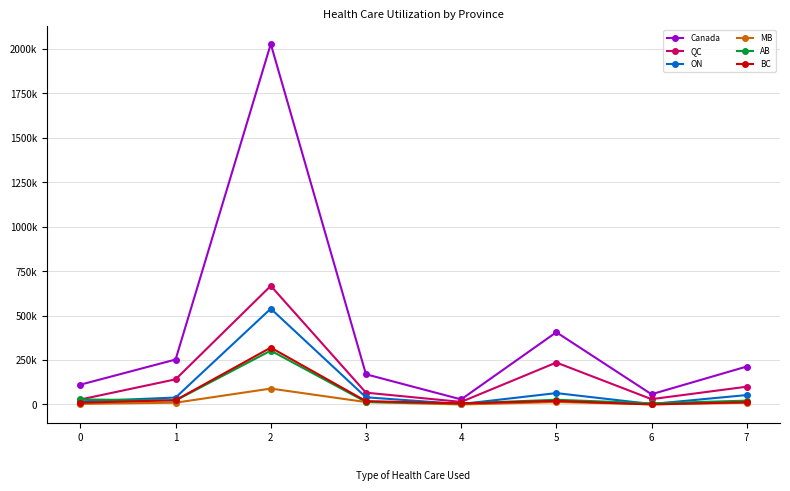

What is the value of the QC point at the 7th from the left?

30000